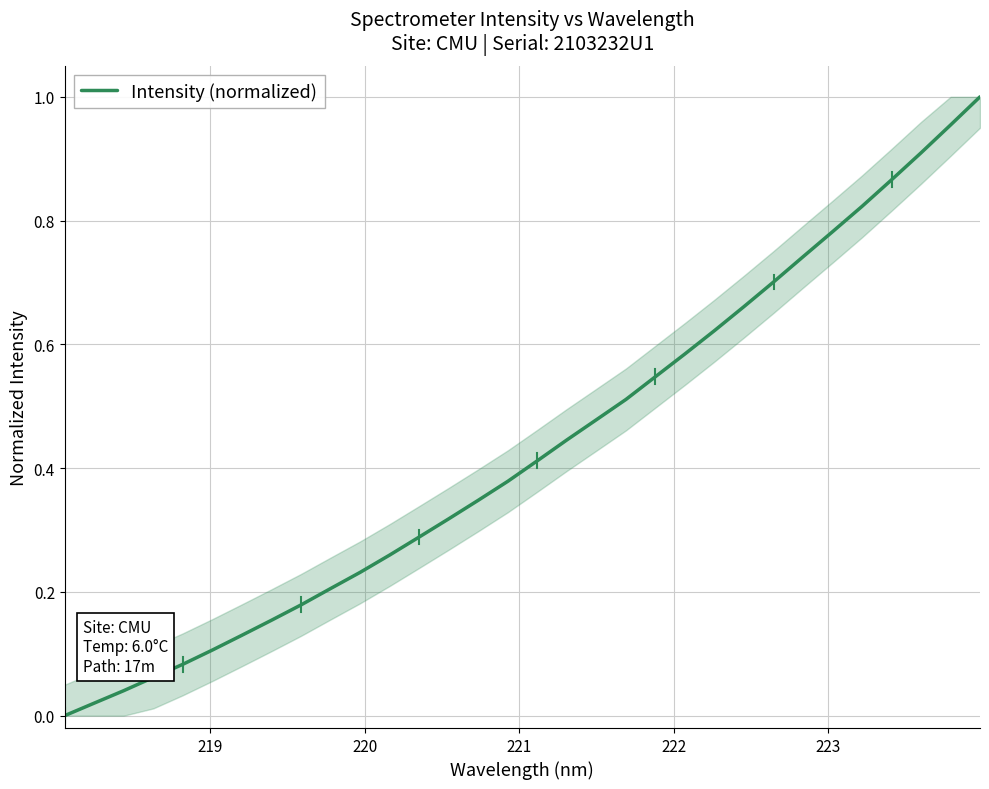

Reading right to left, what are all the values shown in this chart?

1.0	1.0	0.9	0.9	0.8	0.8	0.7	0.7	0.7	0.6	0.6	0.5	0.5	0.5	0.4	0.4	0.4	0.3	0.3	0.3	0.3	0.2	0.2	0.2	0.2	0.1	0.1	0.1	0.1	0.0	0.0	0.0